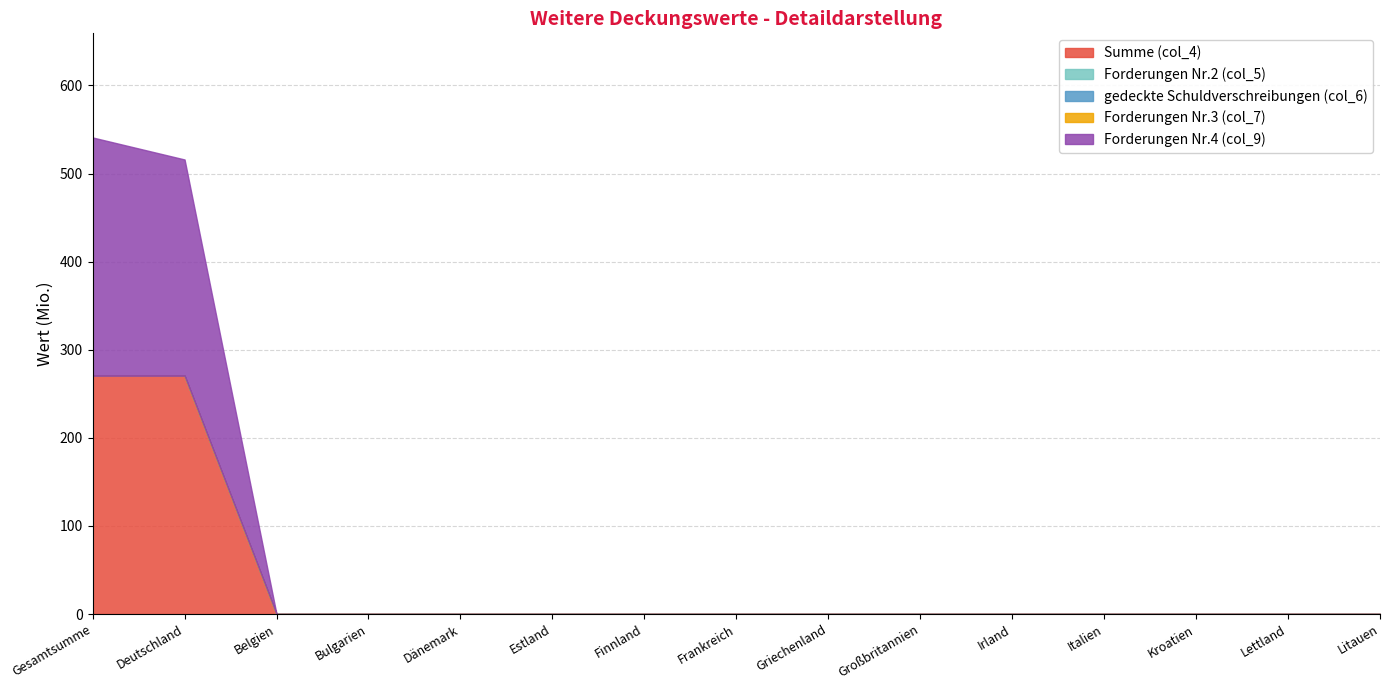

True or false: Forderungen Nr.3 (col_7) and Forderungen Nr.2 (col_5) intersect in this chart.

False